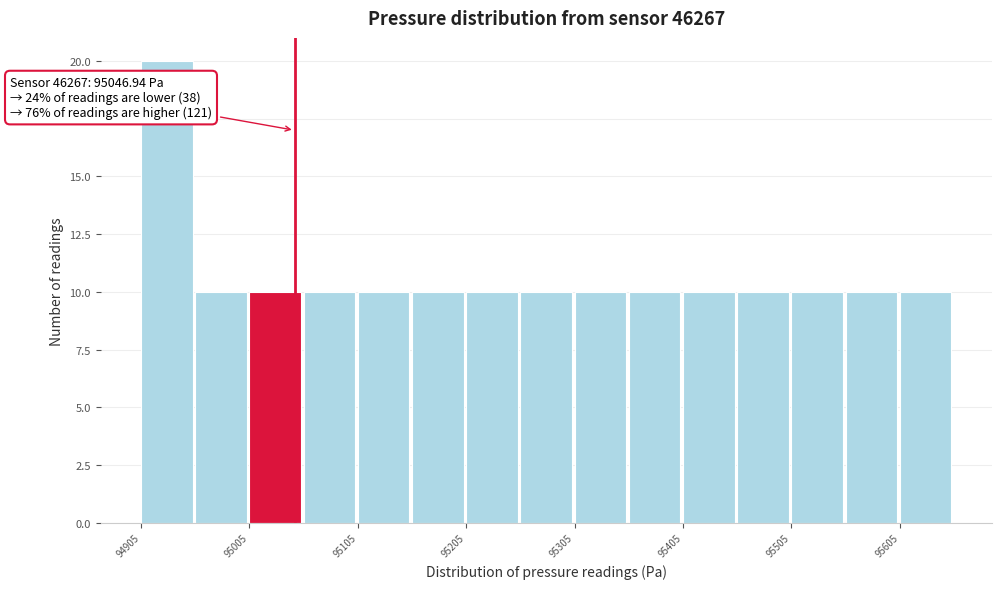

Which range on the x-axis has the tallest bar?

94910 to 94960